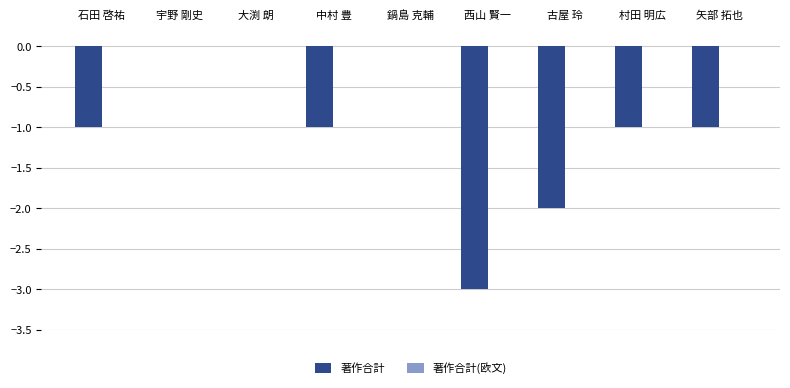

Reading left to right, extract all data points from this chart.

石田 啓祐=-1	宇野 剛史=0	大渕 朗=0	中村 豊=-1	鍋島 克輔=0	西山 賢一=-3	古屋 玲=-2	村田 明広=-1	矢部 拓也=-1